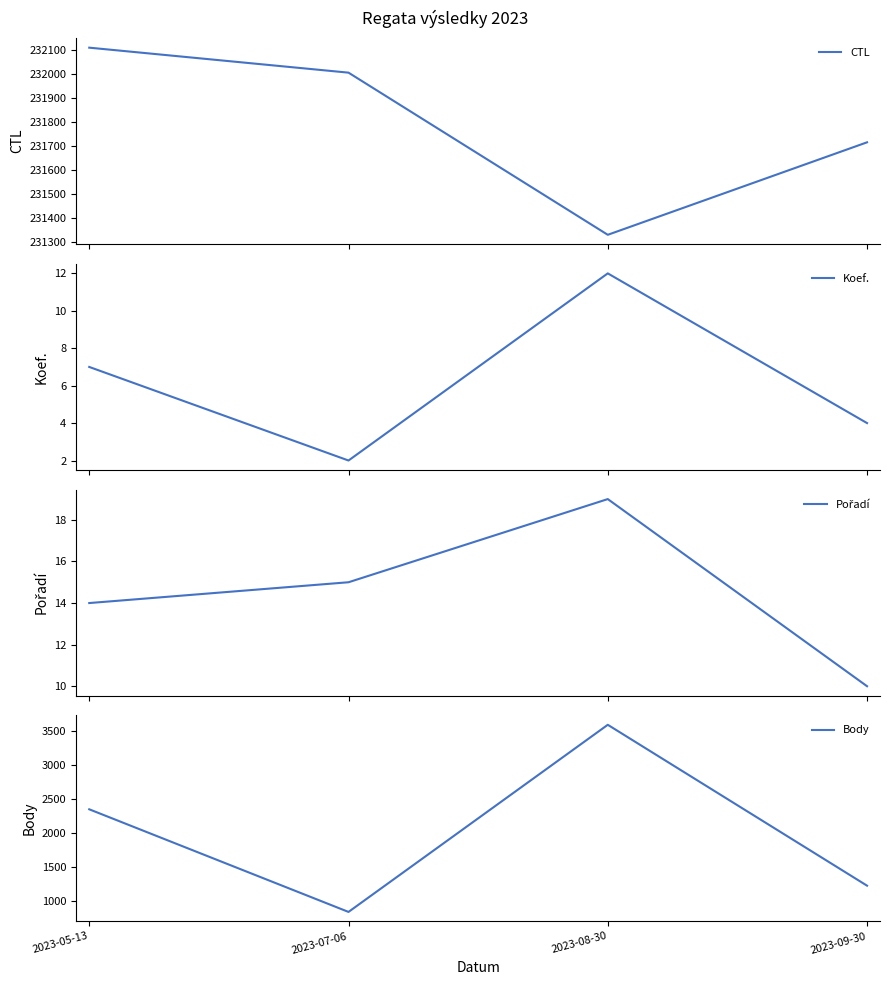

At which category is the sum across all series the highest?

2023-08-30